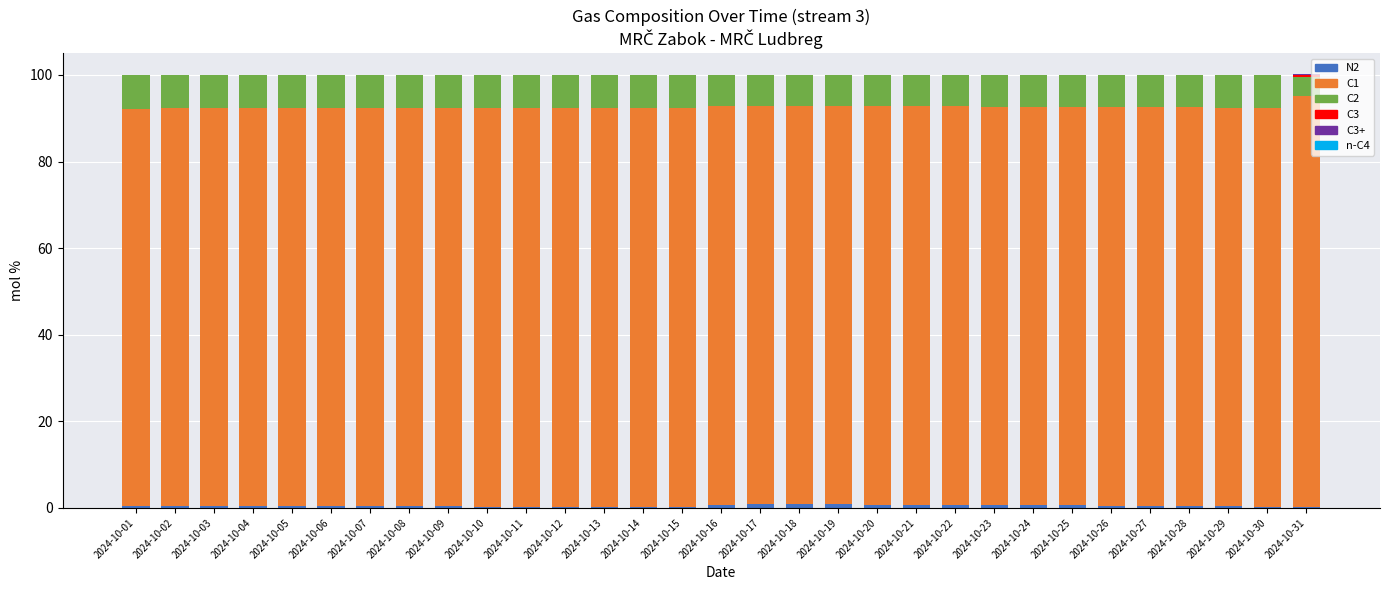

How many data points does each series have?

31